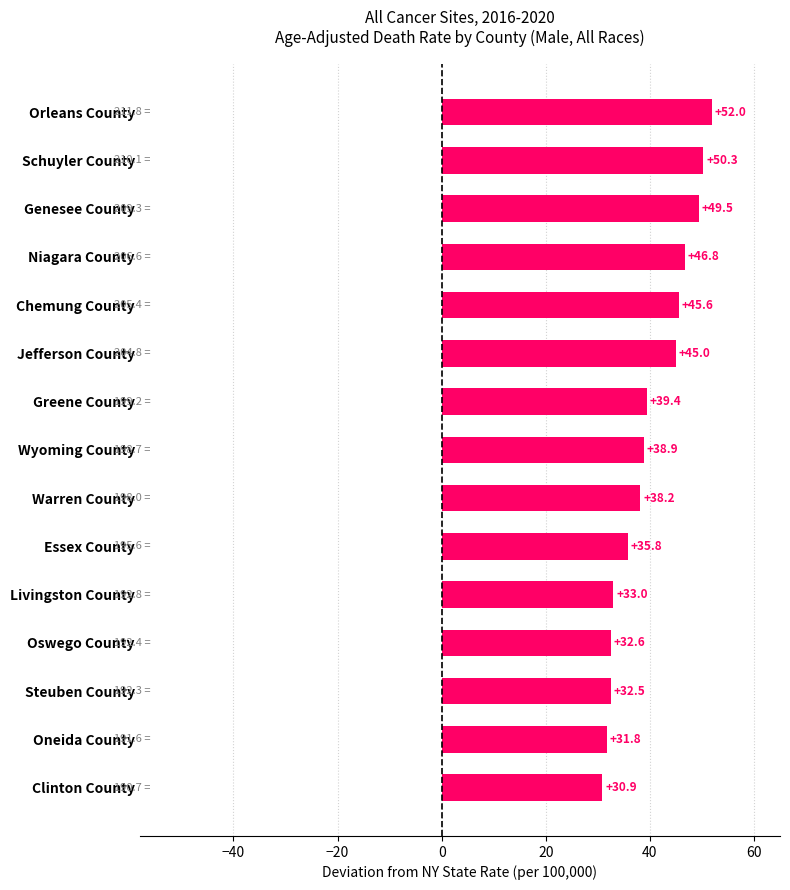

List the labels in order of value, largest first.

Orleans County, Schuyler County, Genesee County, Niagara County, Chemung County, Jefferson County, Greene County, Wyoming County, Warren County, Essex County, Livingston County, Oswego County, Steuben County, Oneida County, Clinton County